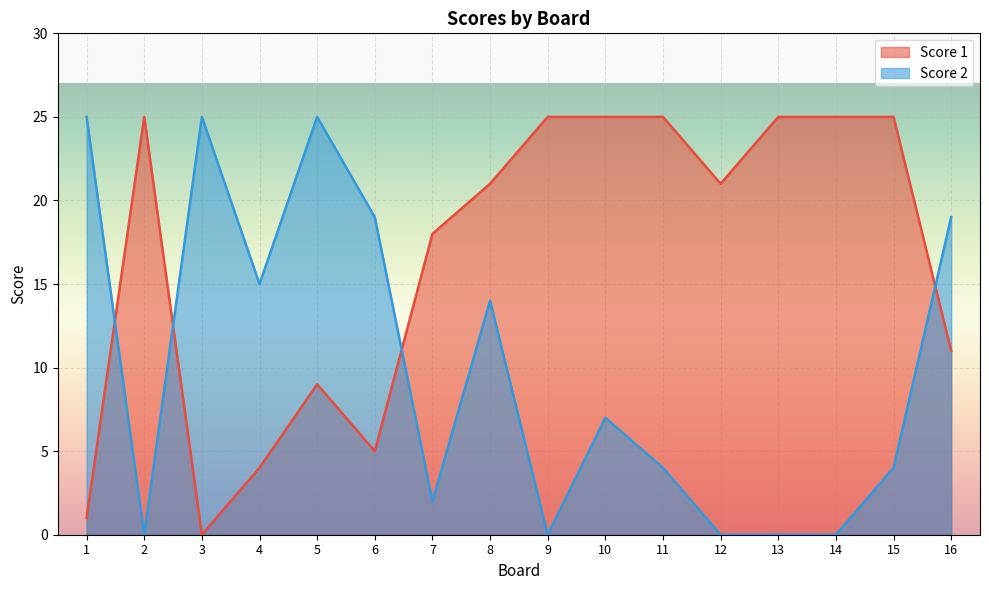

Which label corresponds to the largest value in the chart?

2